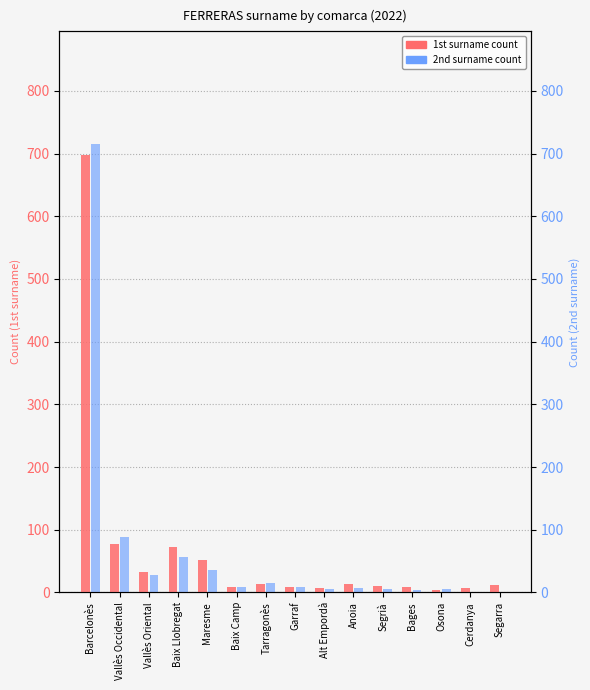

Does the chart contain any negative values?

No